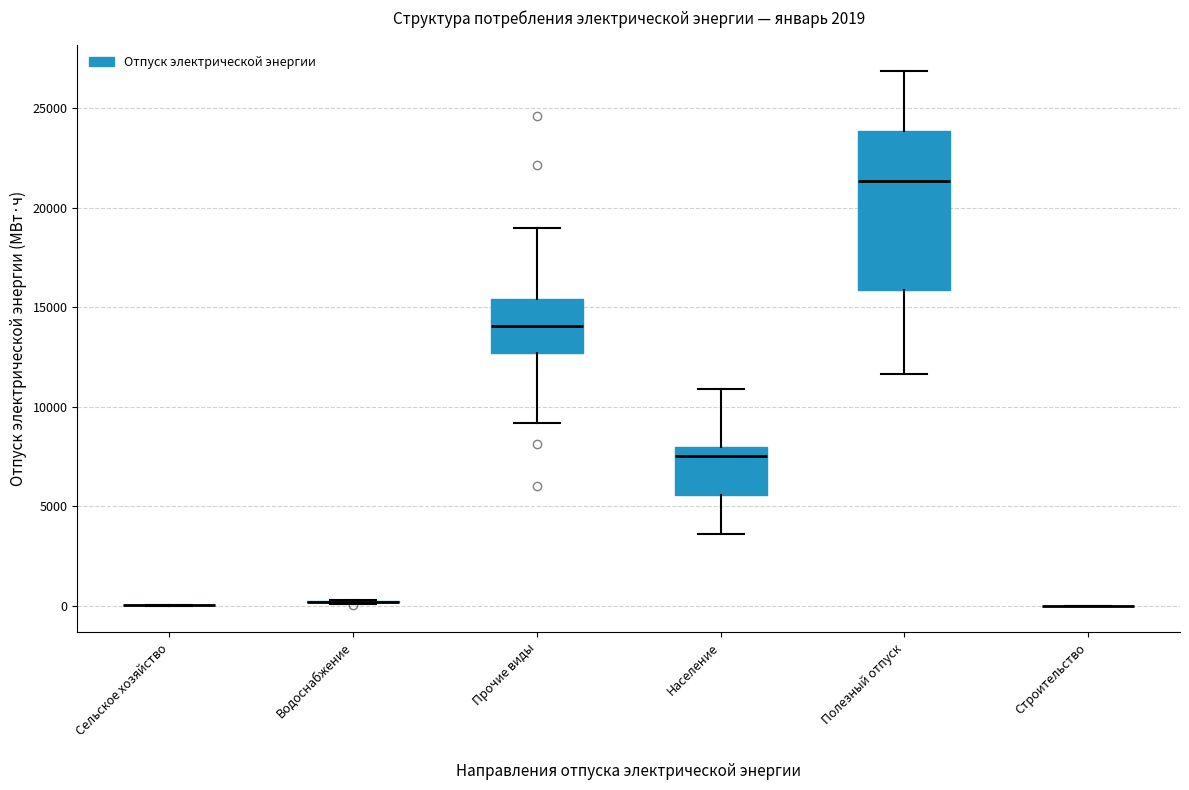

Reading left to right, read every box against the y-axis: the position of its median line, the range the box covers, and the ends of its whiskers. The values are not printed on the chart, so give them approximately, as read against the axis.

Сельское хозяйство: box collapsed to a line at 0, whiskers 0 to 0
Водоснабжение: box collapsed to a line at 0, whiskers 0 to 500
Прочие виды: median 14000, box 12500 to 15500, whiskers 9000 to 19000
Население: median 7500, box 5500 to 8000, whiskers 3500 to 11000
Полезный отпуск: median 21500, box 16000 to 24000, whiskers 11500 to 27000
Строительство: box collapsed to a line at 0, whiskers 0 to 0